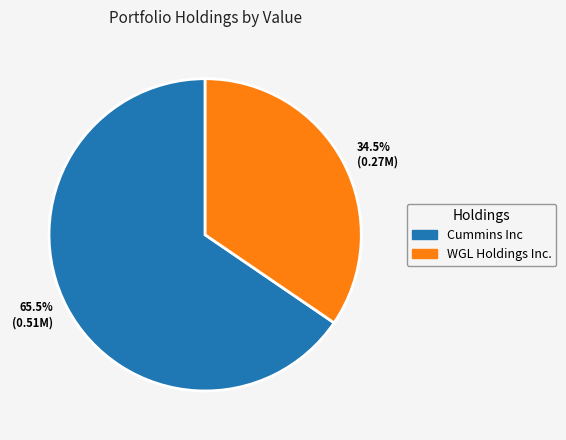

Between 65.5% (0.51M) and 34.5% (0.27M), which is larger?

65.5% (0.51M)